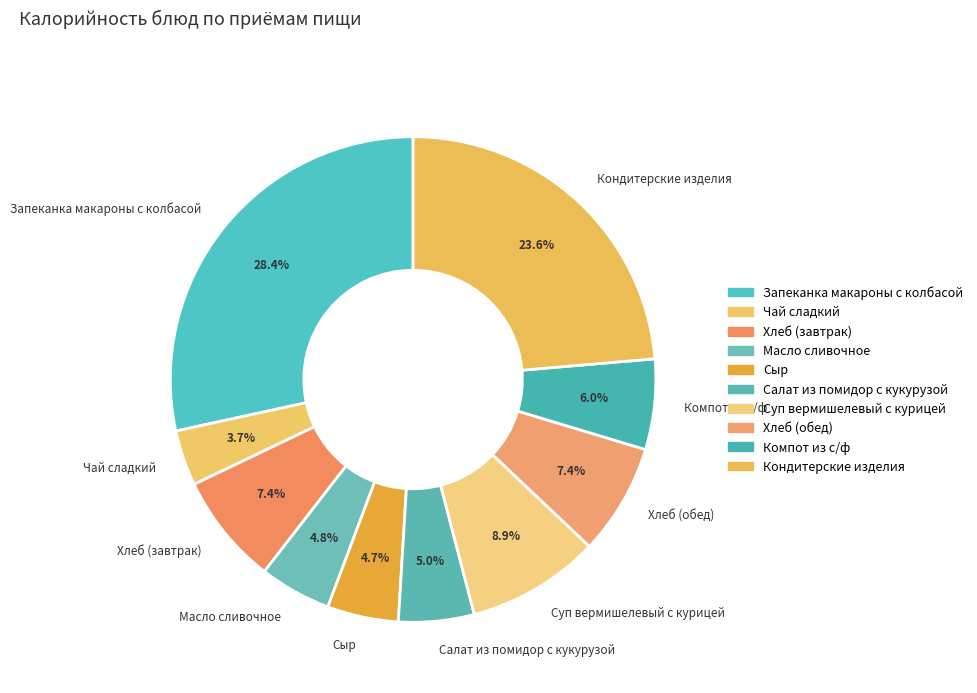

To the nearest percent, what is the average slice percentage?

10%